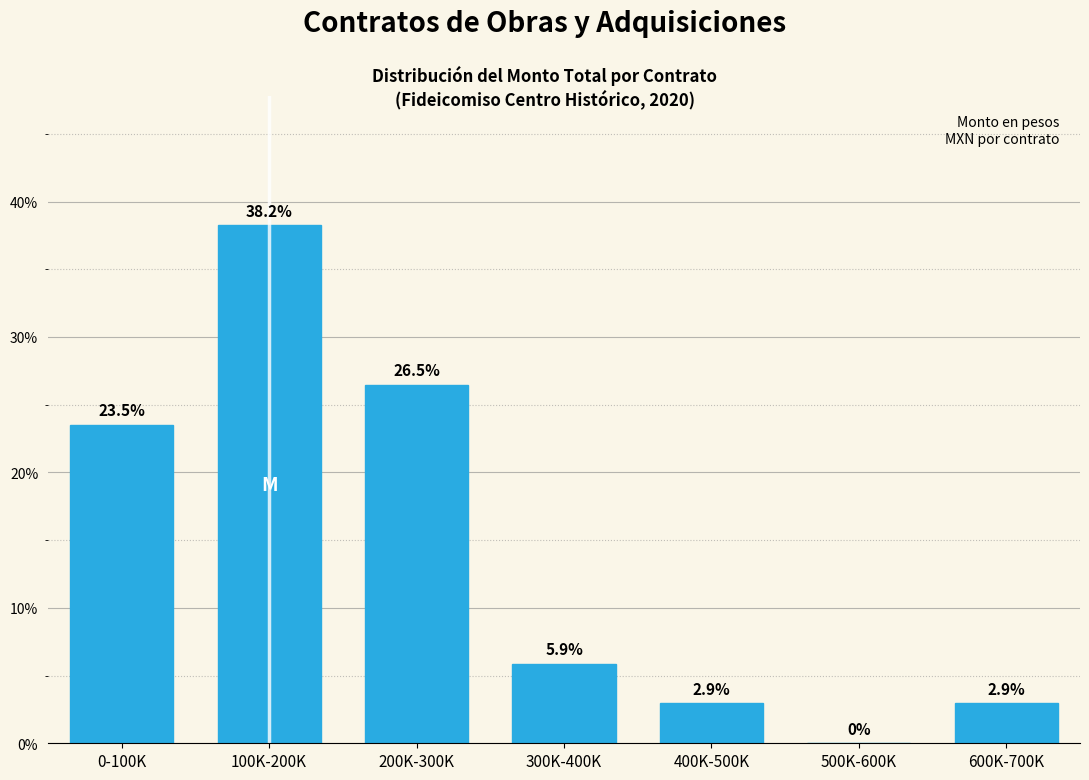

Reading left to right, extract all data points from this chart.

0-100K=23.5	100K-200K=38.2	200K-300K=26.5	300K-400K=5.9	400K-500K=2.9	500K-600K=0.0	600K-700K=2.9